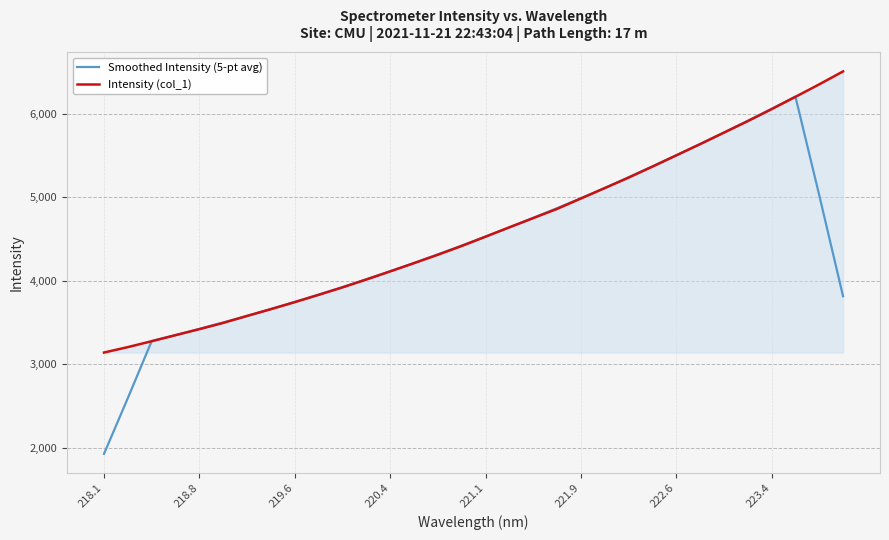

What is the maximum value for Intensity (col_1)?

6509.5